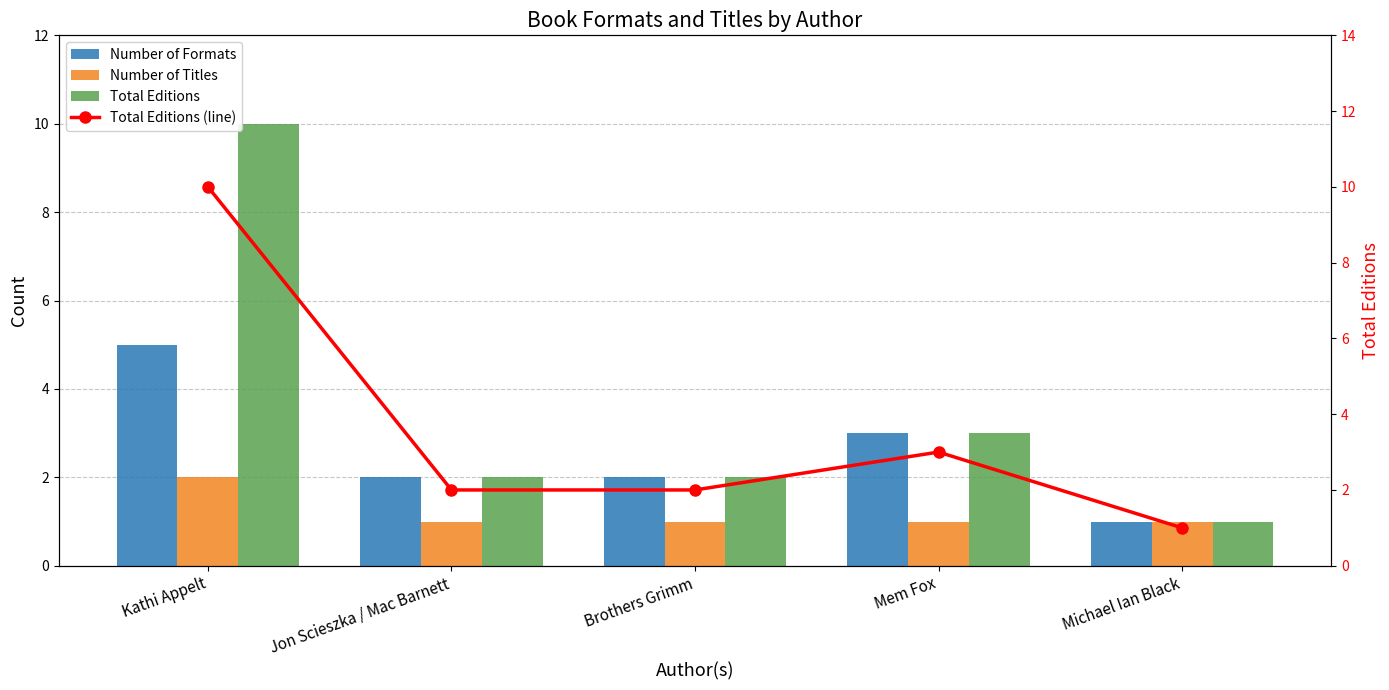

At which label does Number of Formats first exceed 2?

Kathi Appelt